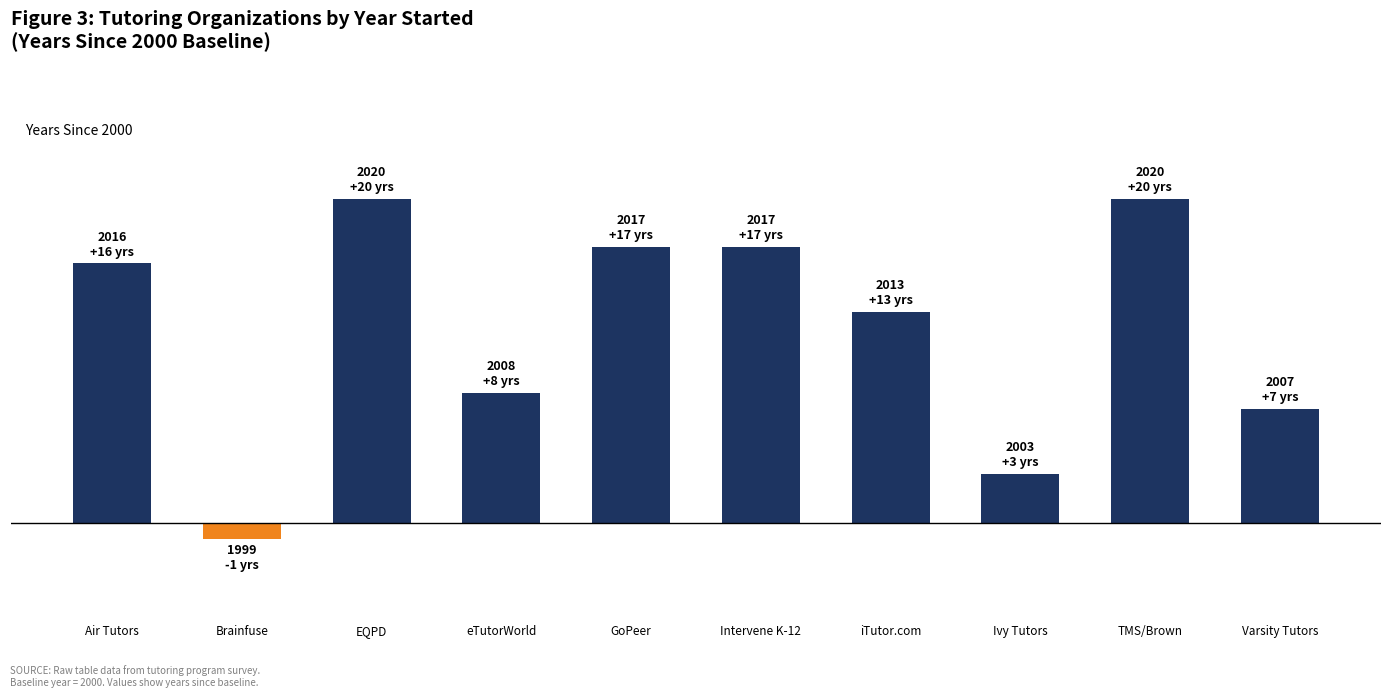

At which category does the chart reach its minimum across all series?

Brainfuse